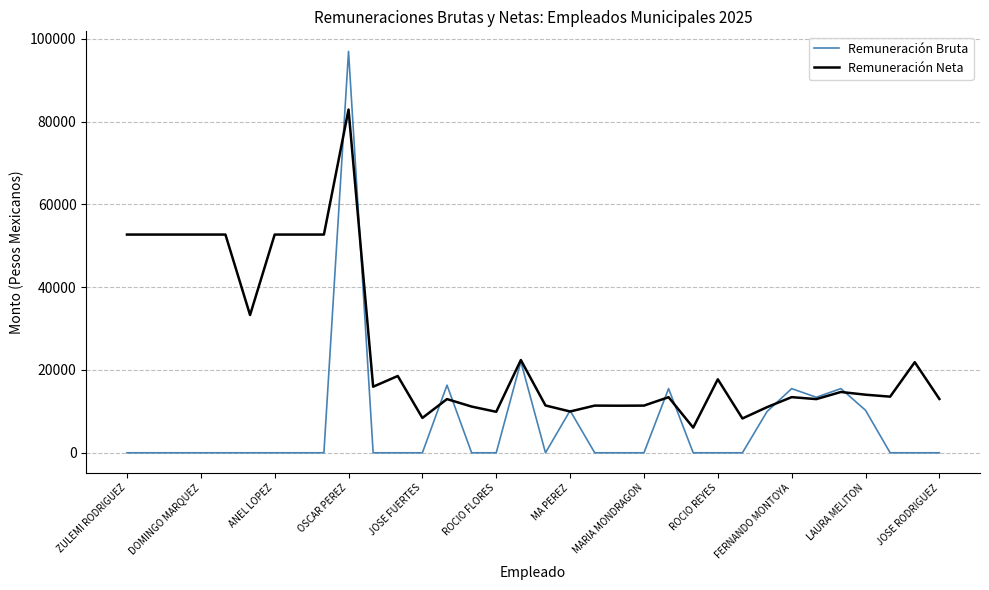

What is the sum of all Remuneración Neta values?

852736